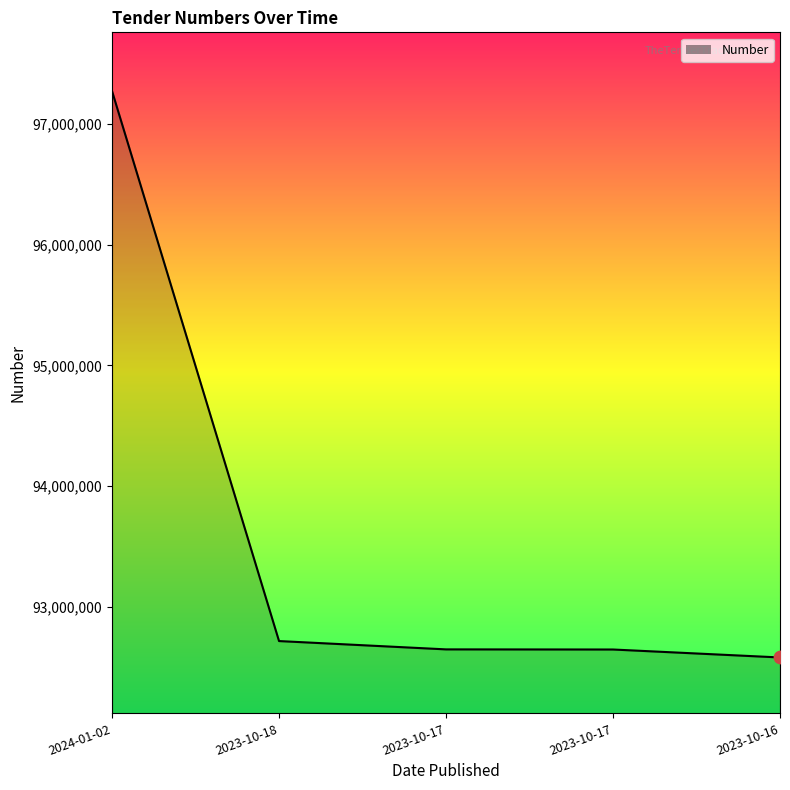

What is the change in value from 2024-01-02 to 2023-10-16?

-4690937